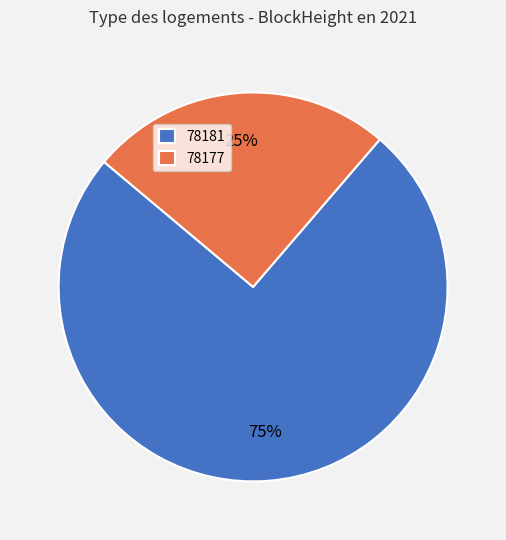

Rank the categories by value from highest to lowest.

78181, 78177